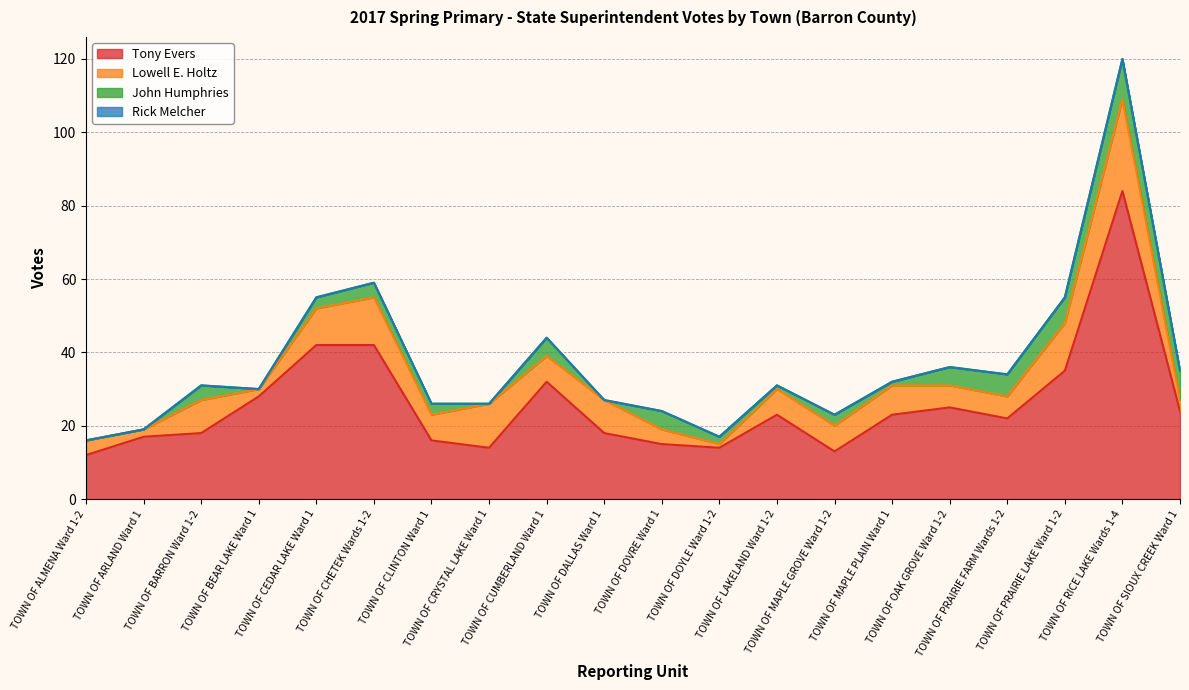

Reading right to left, extract all data points from this chart.

Tony Evers: 24	84	35	22	25	23	13	23	14	15	18	32	14	16	42	42	28	18	17	12
Lowell E. Holtz: 3	25	13	6	6	8	7	7	1	4	9	7	12	7	13	10	2	9	2	4
John Humphries: 8	11	7	6	5	1	3	1	2	5	0	5	0	3	4	3	0	4	0	0
Rick Melcher: 0	0	0	0	0	0	0	0	0	0	0	0	0	0	0	0	0	0	0	0